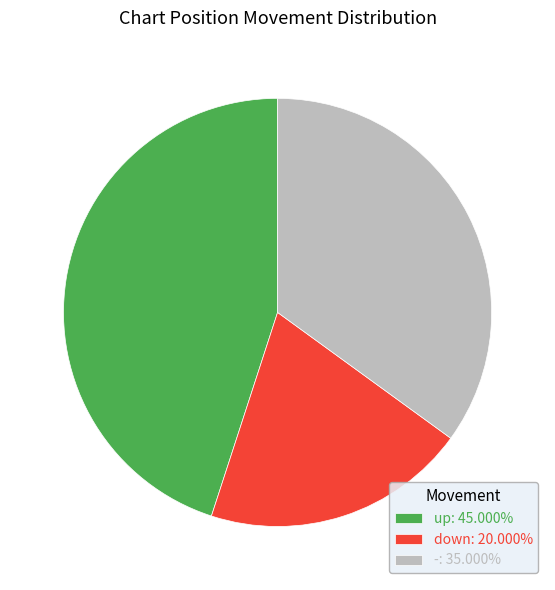

How many segments does this pie chart have?

3